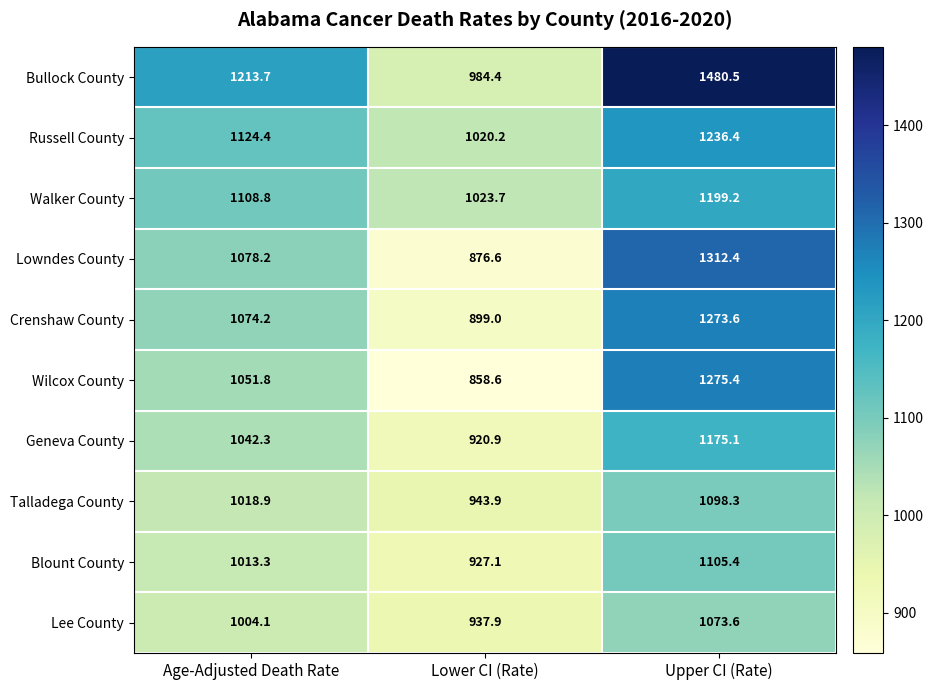

Reading right to left, what are all the values shown in this chart?

Bullock County: Upper CI (Rate)=1480.5	Lower CI (Rate)=984.4	Age-Adjusted Death Rate=1213.7
Russell County: Upper CI (Rate)=1236.4	Lower CI (Rate)=1020.2	Age-Adjusted Death Rate=1124.4
Walker County: Upper CI (Rate)=1199.2	Lower CI (Rate)=1023.7	Age-Adjusted Death Rate=1108.8
Lowndes County: Upper CI (Rate)=1312.4	Lower CI (Rate)=876.6	Age-Adjusted Death Rate=1078.2
Crenshaw County: Upper CI (Rate)=1273.6	Lower CI (Rate)=899.0	Age-Adjusted Death Rate=1074.2
Wilcox County: Upper CI (Rate)=1275.4	Lower CI (Rate)=858.6	Age-Adjusted Death Rate=1051.8
Geneva County: Upper CI (Rate)=1175.1	Lower CI (Rate)=920.9	Age-Adjusted Death Rate=1042.3
Talladega County: Upper CI (Rate)=1098.3	Lower CI (Rate)=943.9	Age-Adjusted Death Rate=1018.9
Blount County: Upper CI (Rate)=1105.4	Lower CI (Rate)=927.1	Age-Adjusted Death Rate=1013.3
Lee County: Upper CI (Rate)=1073.6	Lower CI (Rate)=937.9	Age-Adjusted Death Rate=1004.1